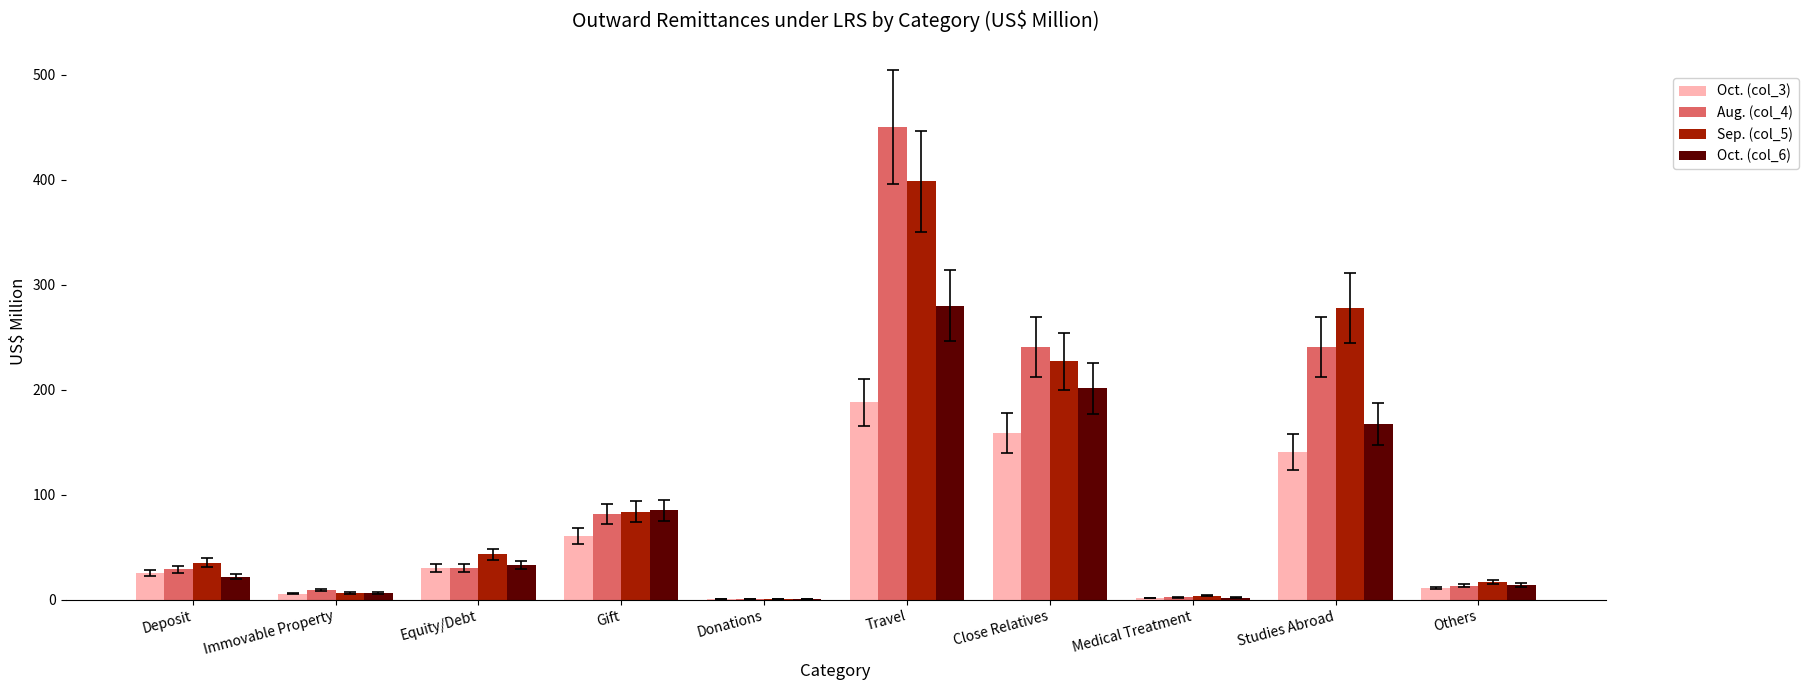

What is the highest value of the Sep. (col_5) series?

398.3